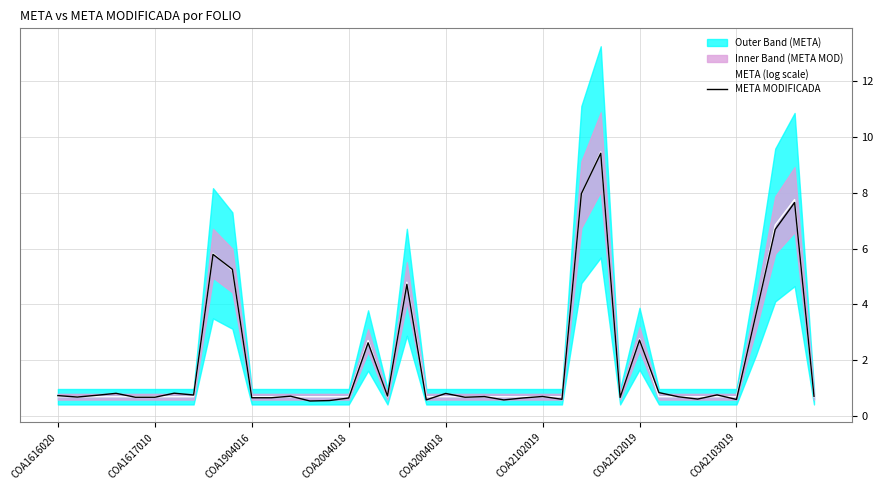

Rank the series by their average value, from highest to lowest.

META (log scale), META MODIFICADA